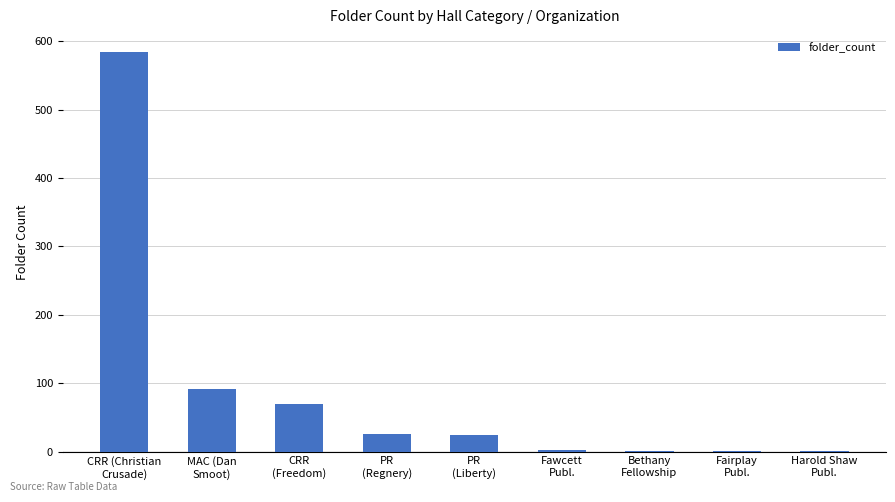

At which label does the data first exceed 24?

CRR (Christian
Crusade)